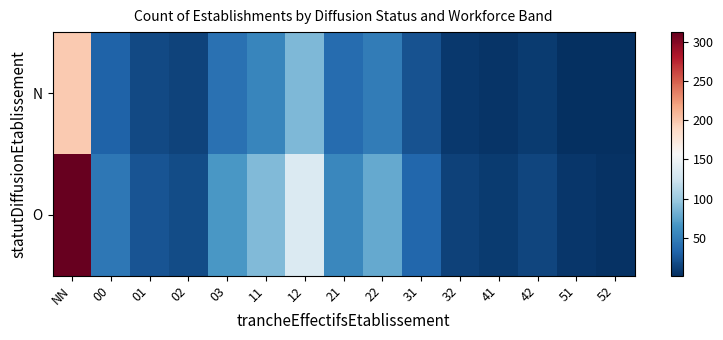

Reading left to right, transcribe all the data shown in this chart.

O: NN=312	00=45	01=23	02=18	03=67	11=89	12=134	21=56	22=78	31=34	32=12	41=9	42=15	51=6	52=4
N: NN=198	00=32	01=17	02=14	03=41	11=55	12=87	21=38	22=49	31=22	32=8	41=5	42=9	51=3	52=2